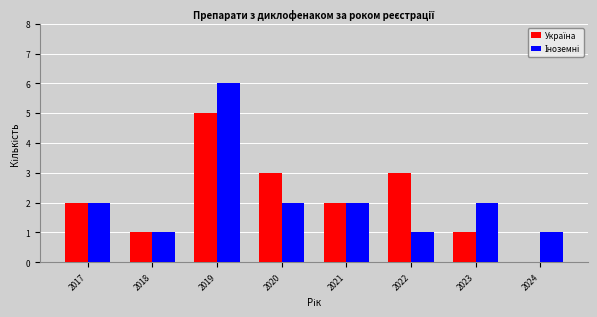

At which category is the sum across all series the highest?

2019